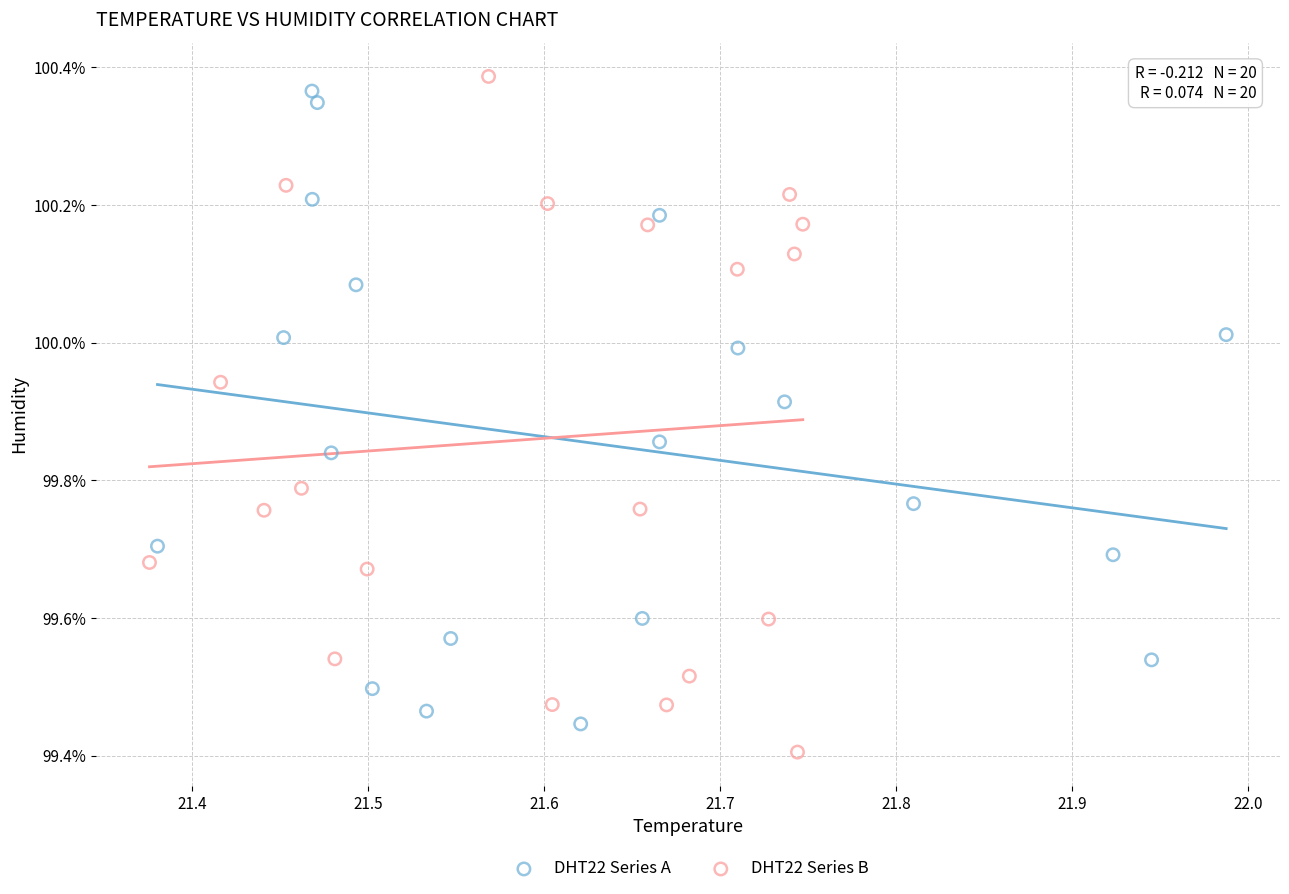

What are all the series names shown in the legend?

DHT22 Series A, DHT22 Series B